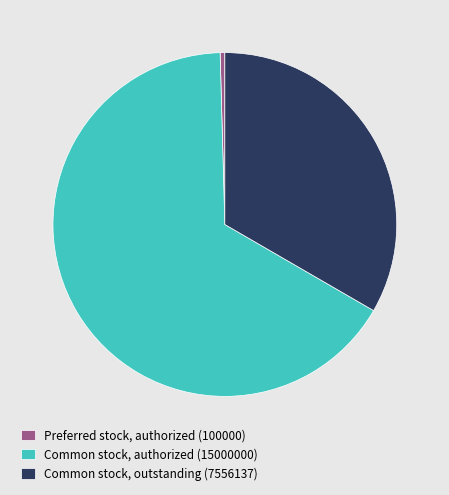

Which category accounts for the majority?

Common stock, authorized